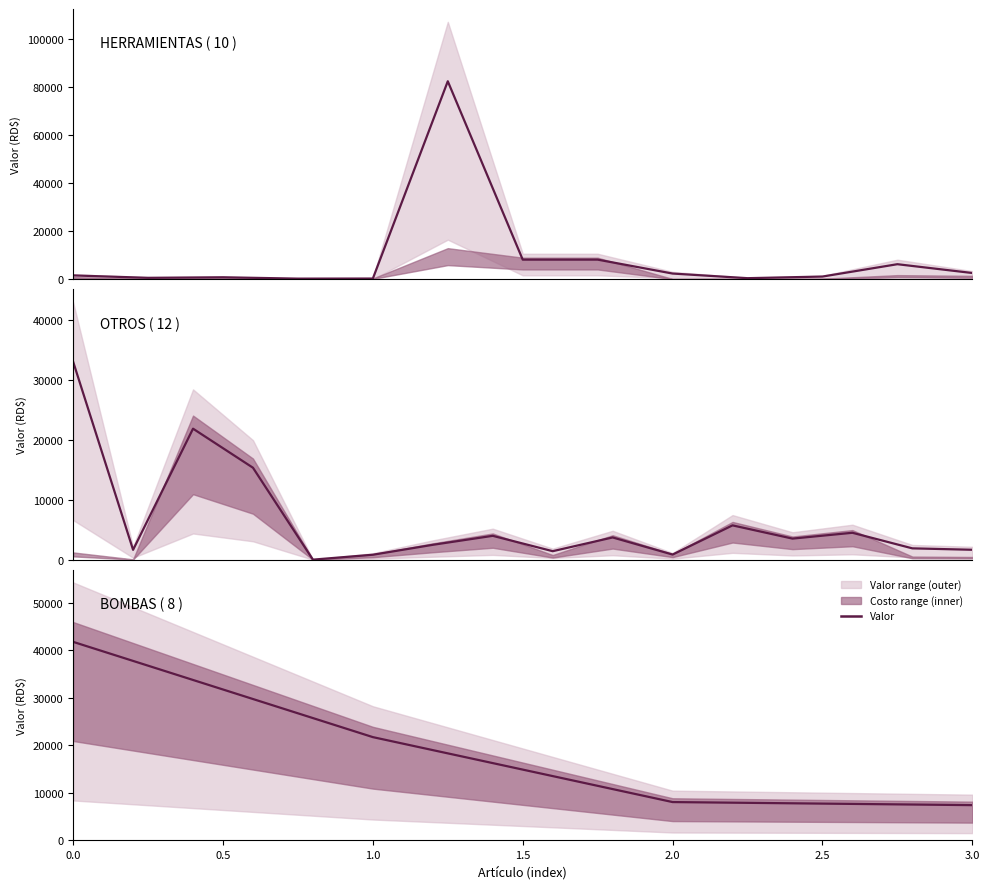

At which label is the value closest to 24595?

1.0